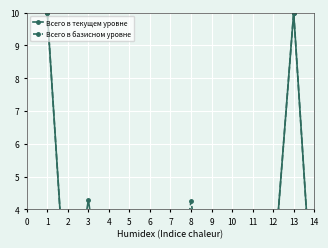

Count the number of data series in this chart.

2